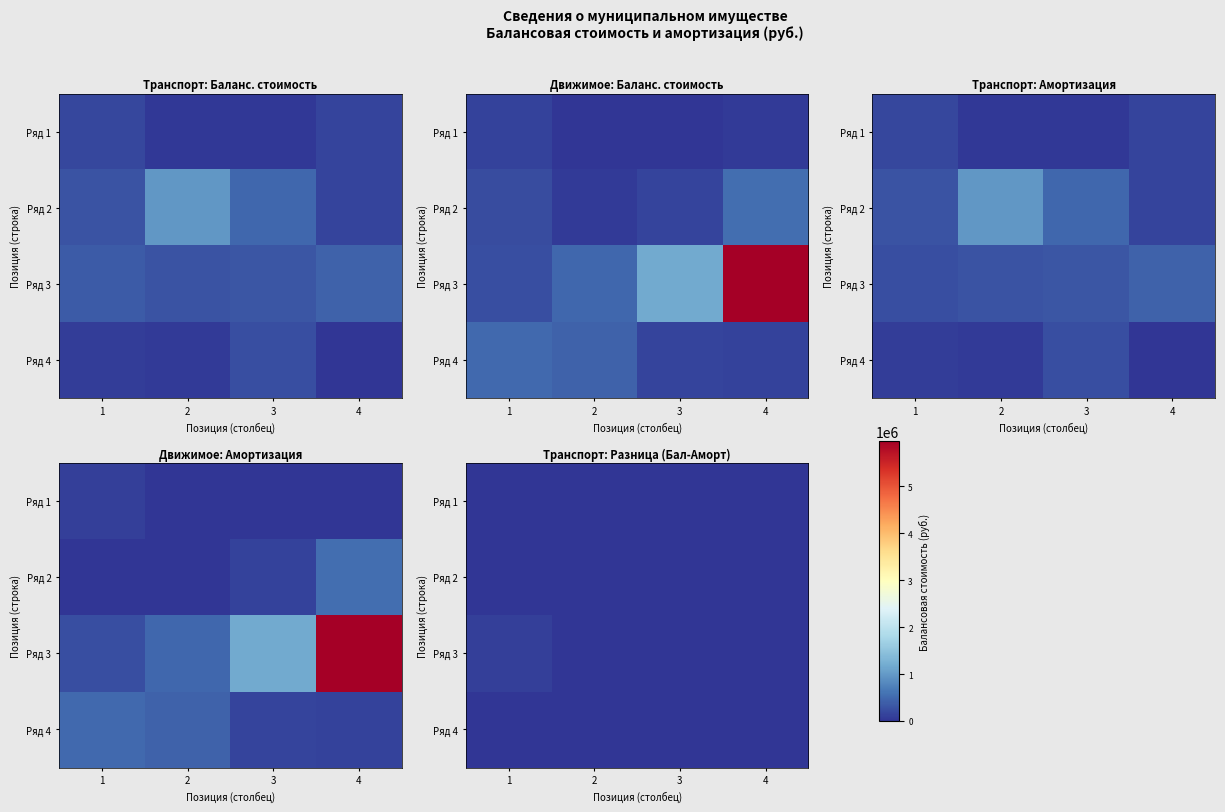

The value of Ряд 3 at 1 is 170993.0. True or false?

False